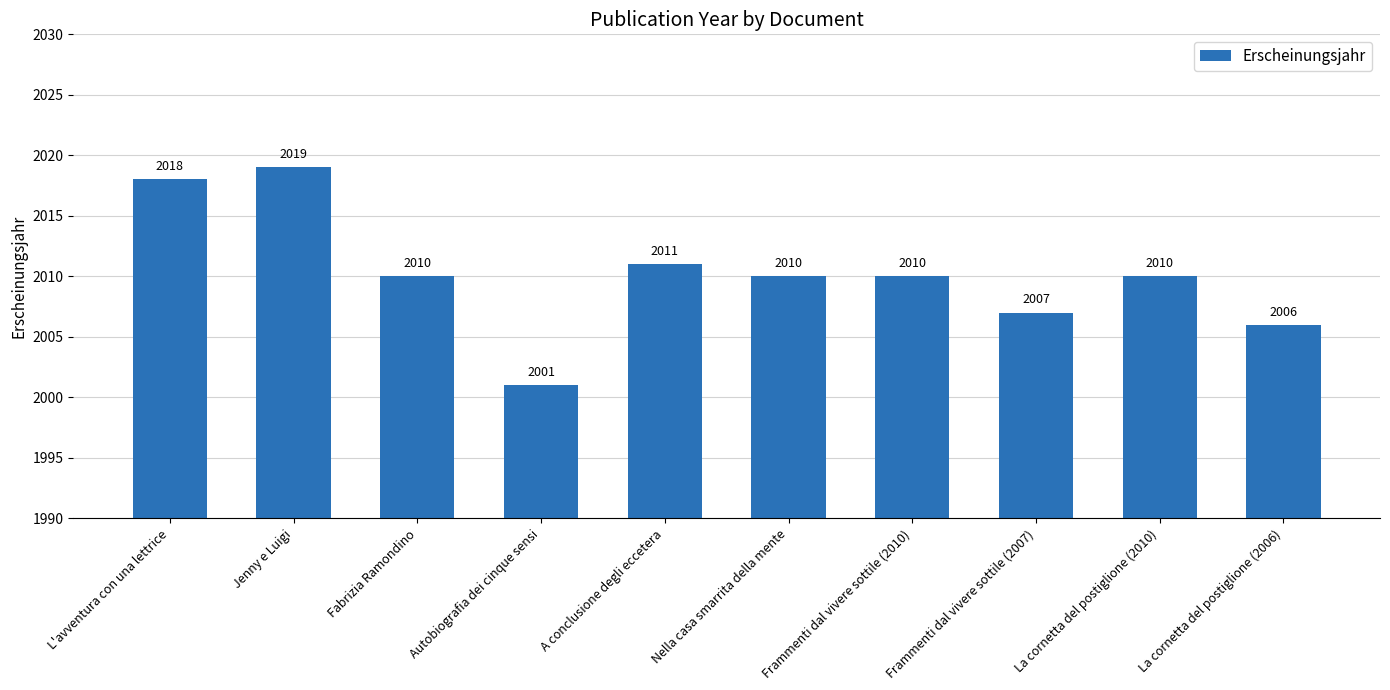

Are the bars grouped side by side (vs. stacked)?

No